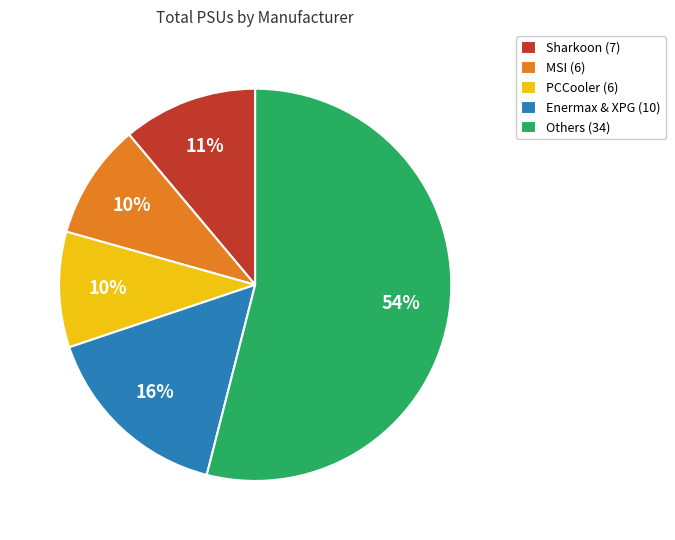

Is it true that PCCooler (6) is 4% of the pie?

False